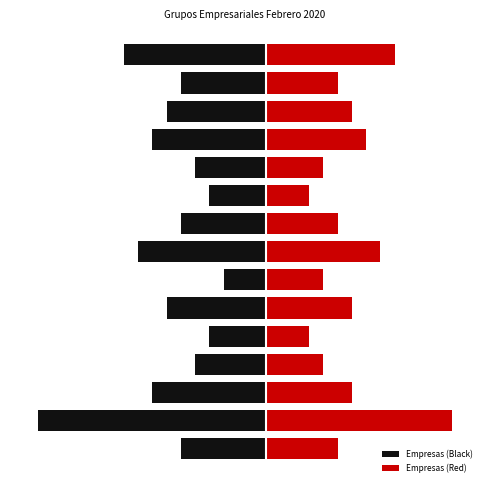

Between 11 and 3, which is larger?

3